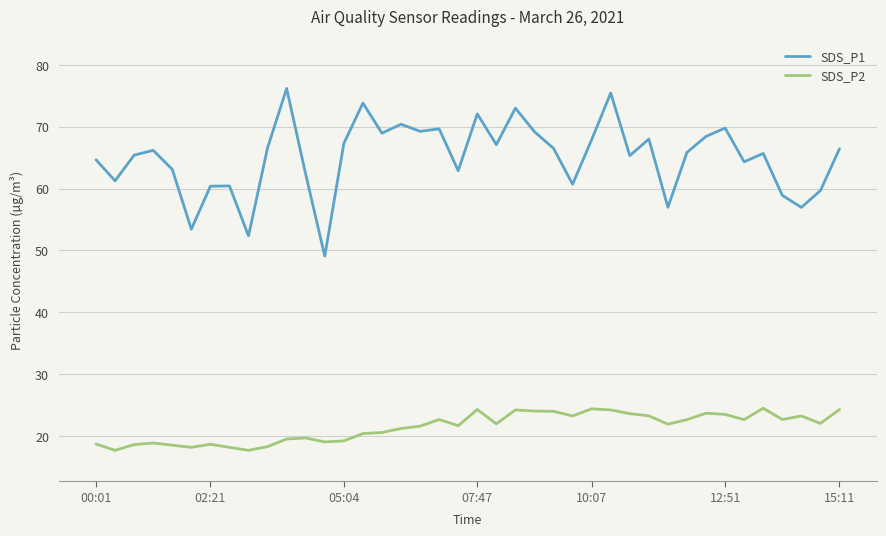

What is the difference between the maximum and minimum values in the SDS_P2 series?

6.8